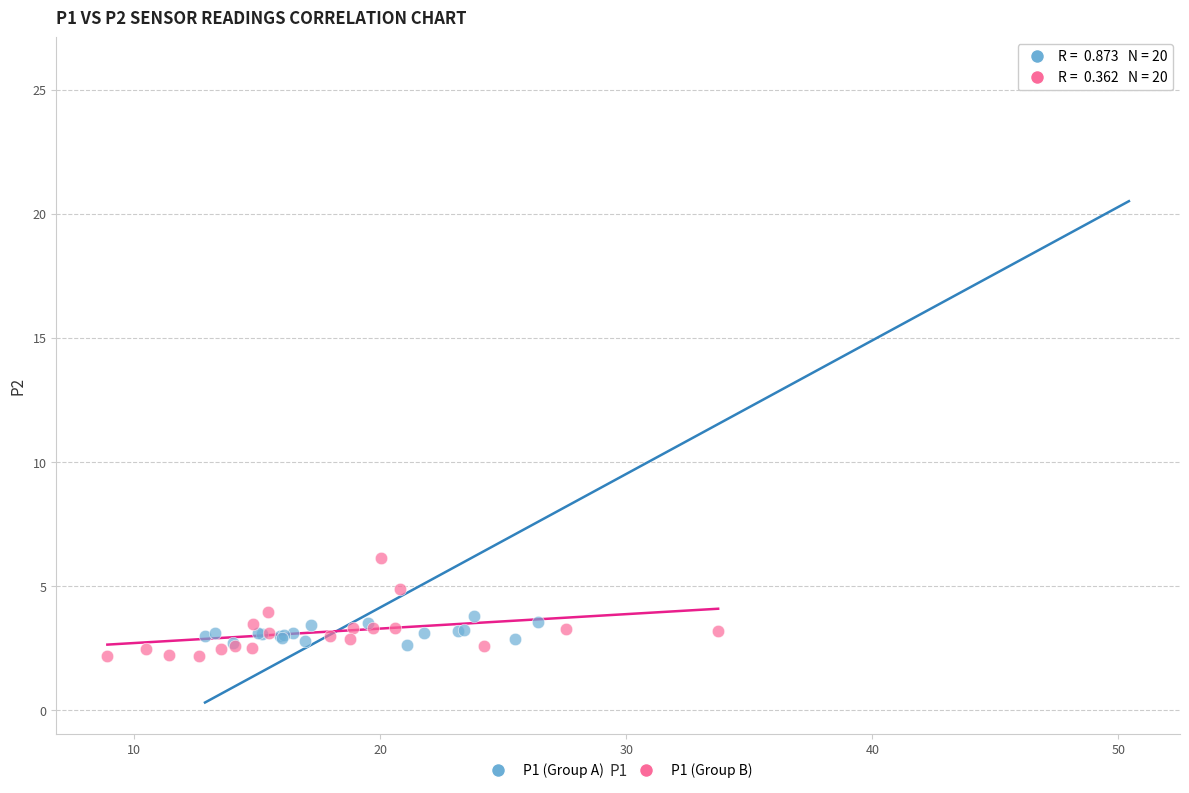

Which series reaches the maximum Y coordinate?

P1 (Group A)